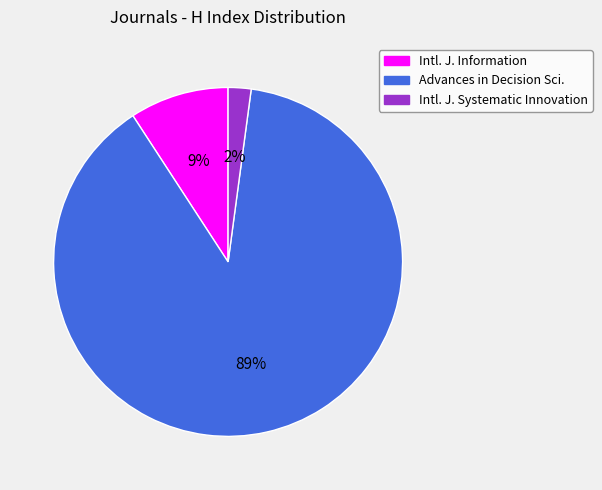

How many segments does this pie chart have?

3